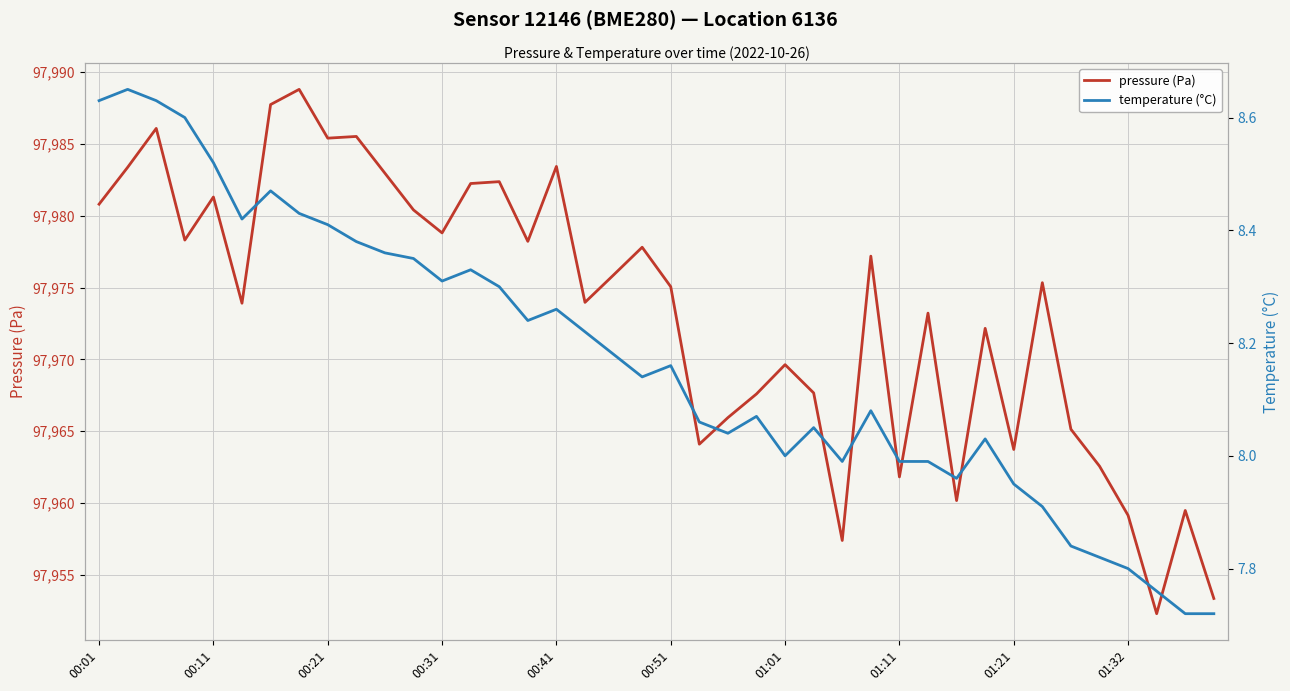

How many lines are shown in the chart?

2